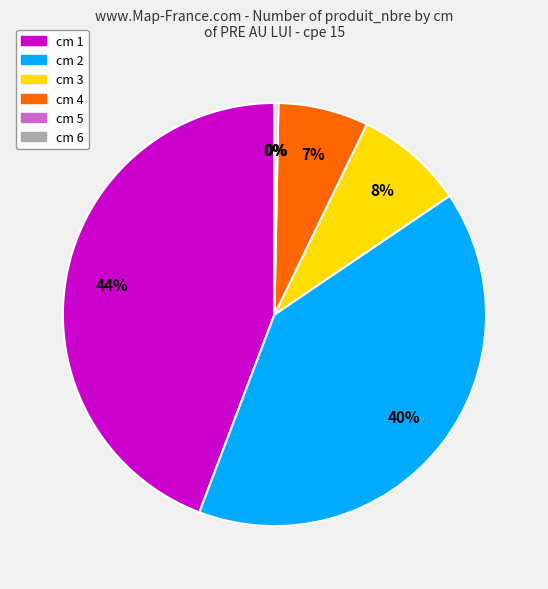

To the nearest percent, what percentage of the pie is cm 2?

40%